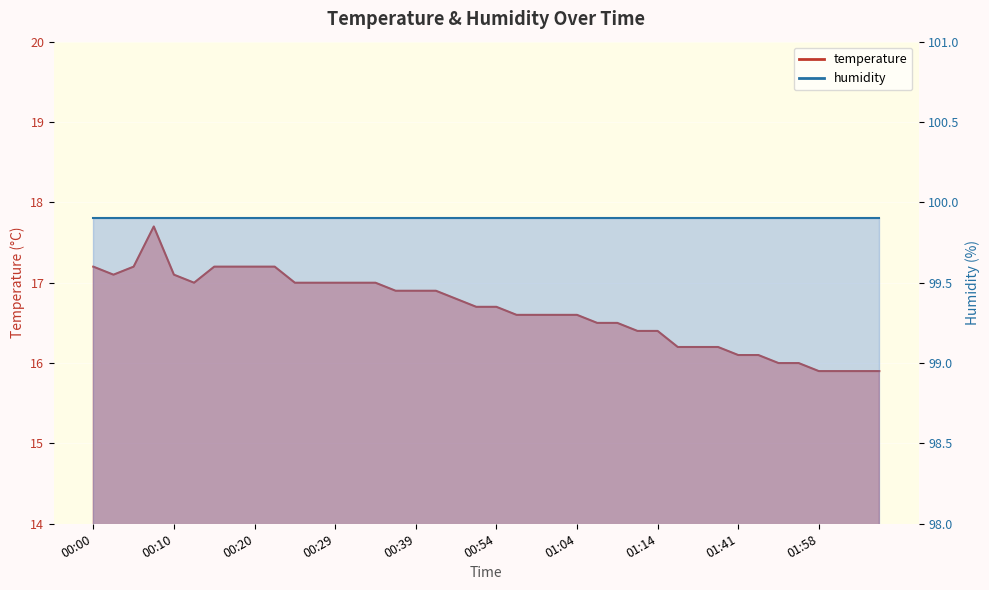

What is the change in value from 00:05 to 02:03?

-1.3